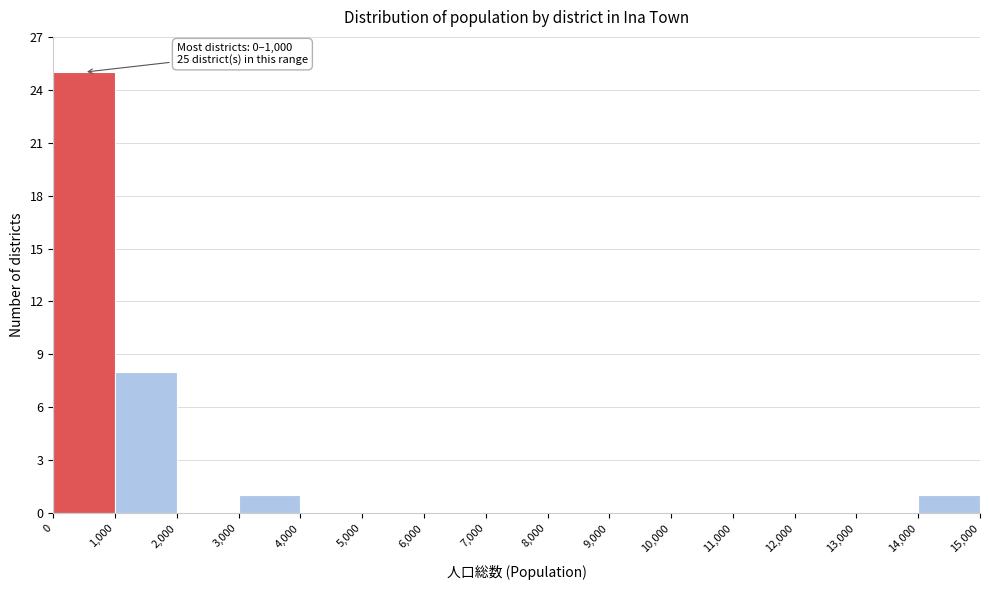

Over which range of the x-axis is the bar tallest?

0 to 1,000